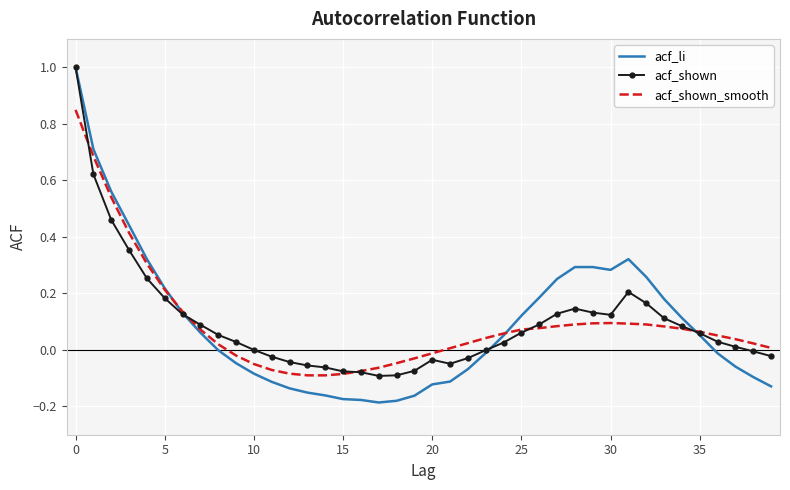

What is the greatest value displayed?

1.0